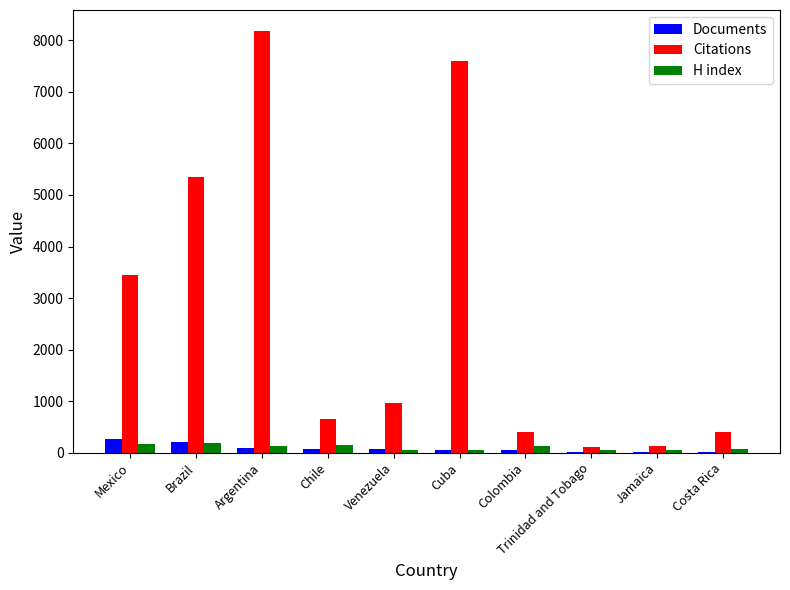

Is it true that H index equals 191 at Brazil?

True